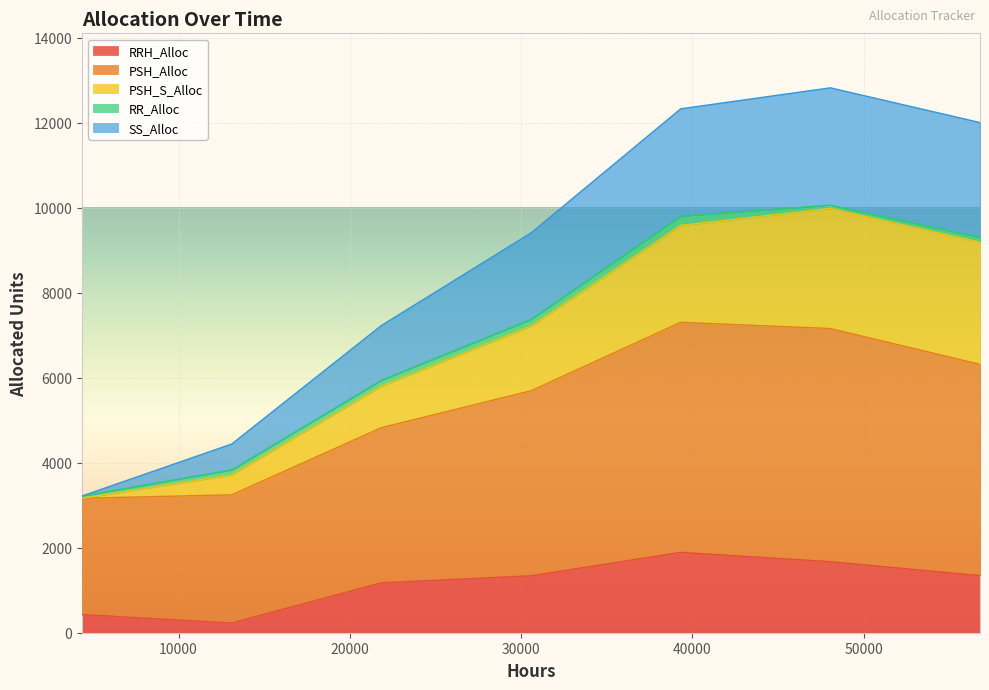

Does the chart display data point markers on the line(s)?

No